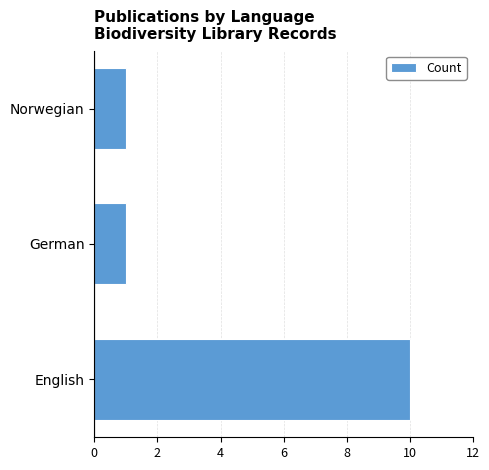

Which label corresponds to the largest value in the chart?

English